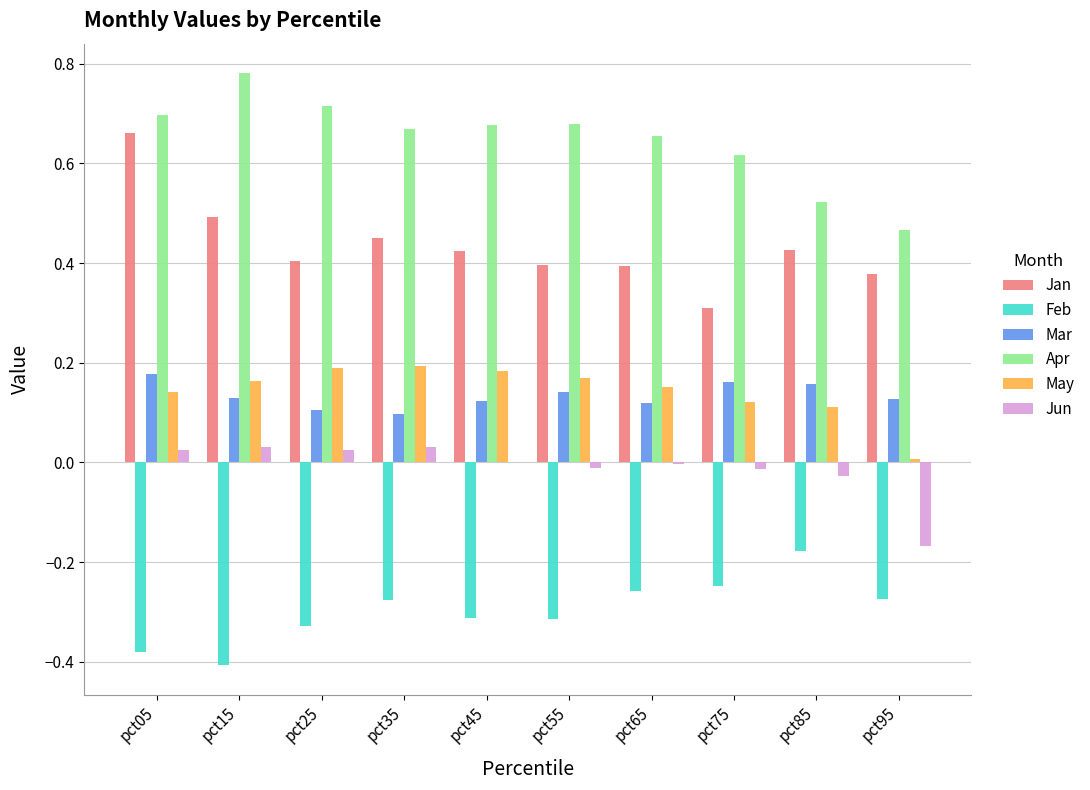

What is the sum of all Apr values?

6.5